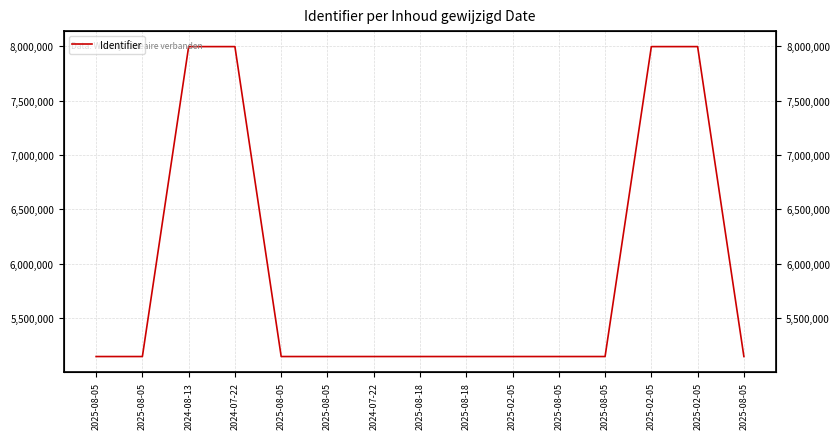

What is the greatest value displayed?

7996692